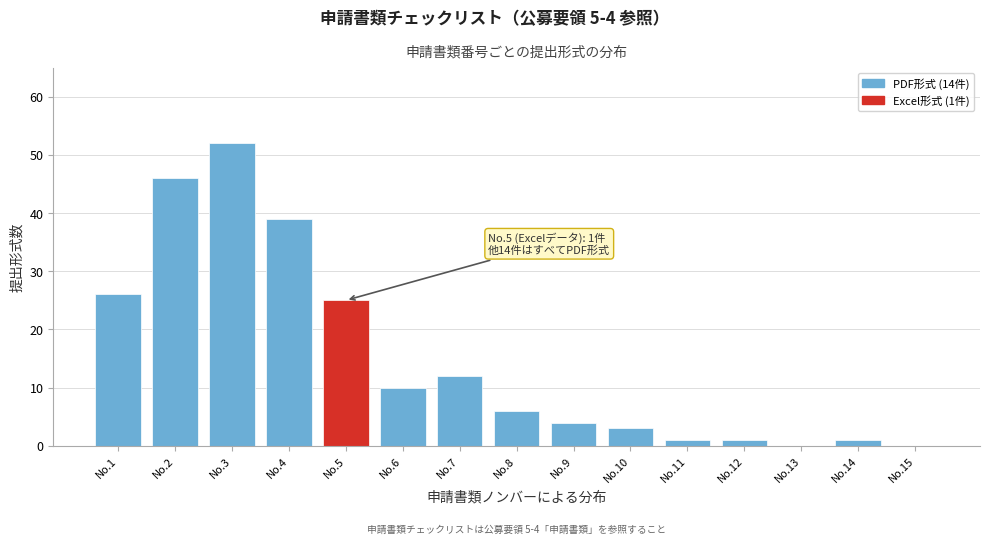

Reading left to right, transcribe all the data shown in this chart.

No.1=26	No.2=46	No.3=52	No.4=39	No.5=25	No.6=10	No.7=12	No.8=6	No.9=4	No.10=3	No.11=1	No.12=1	No.13=0	No.14=1	No.15=0